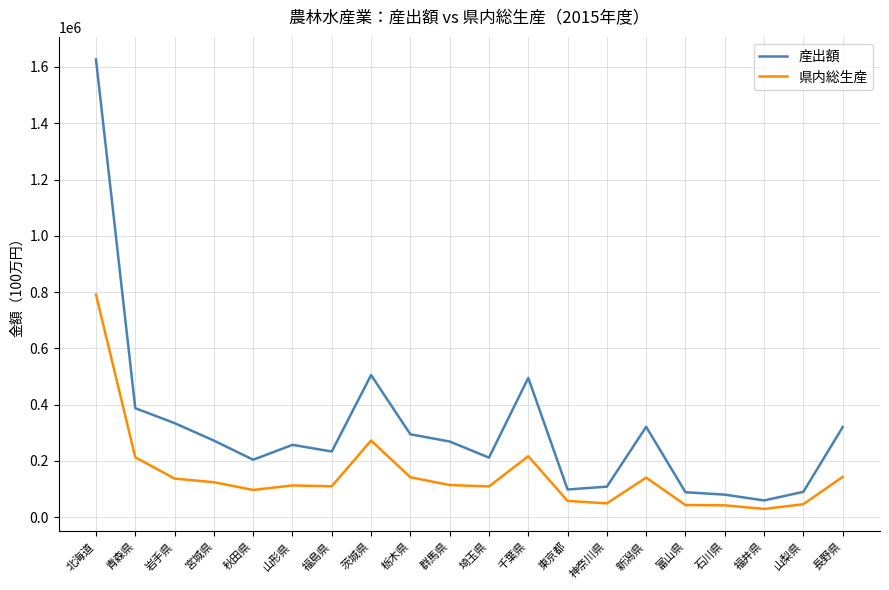

What is the difference between the 産出額 values at 岩手県 and 山形県?

77218